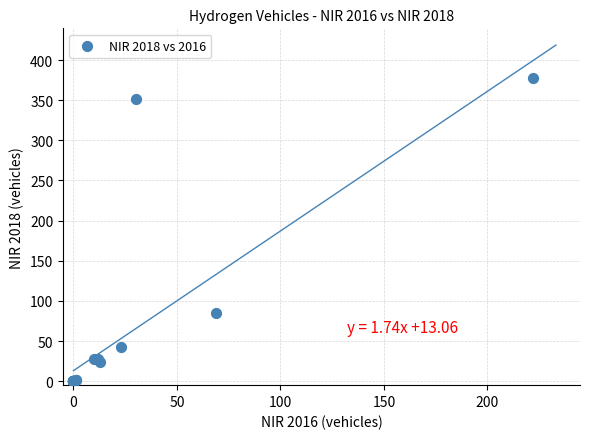

What Y value in the scatter plot is closest to 189?

85